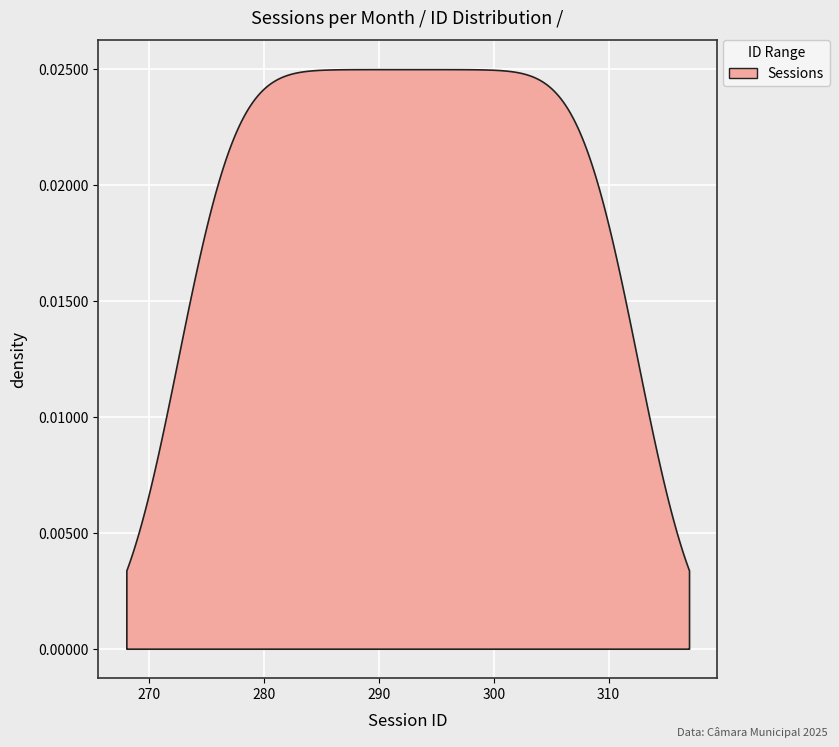

What is the average value?

292